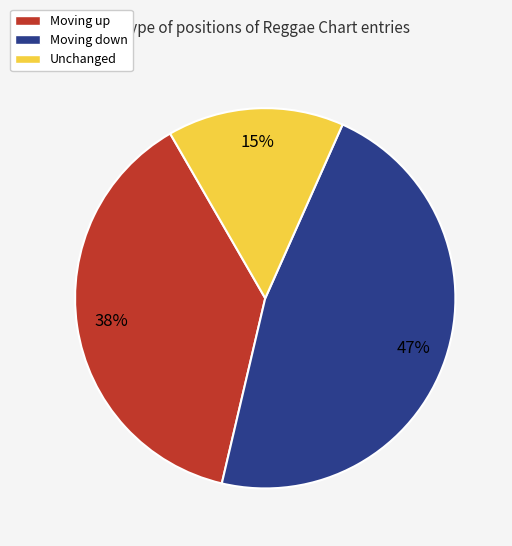

Is there a majority slice in this chart?

No